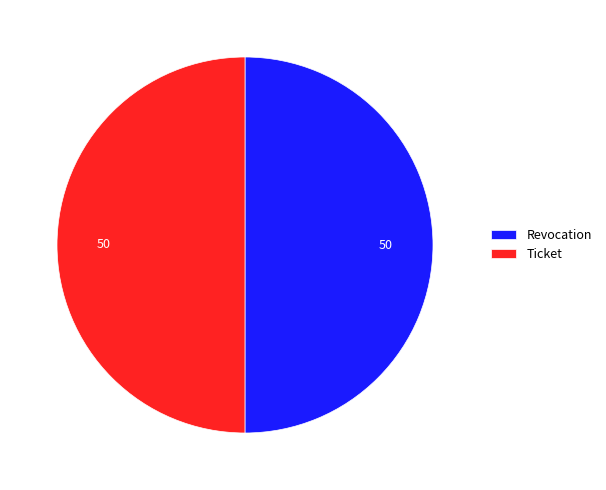

What is the ratio of the value at Revocation to the value at Ticket?

1.0